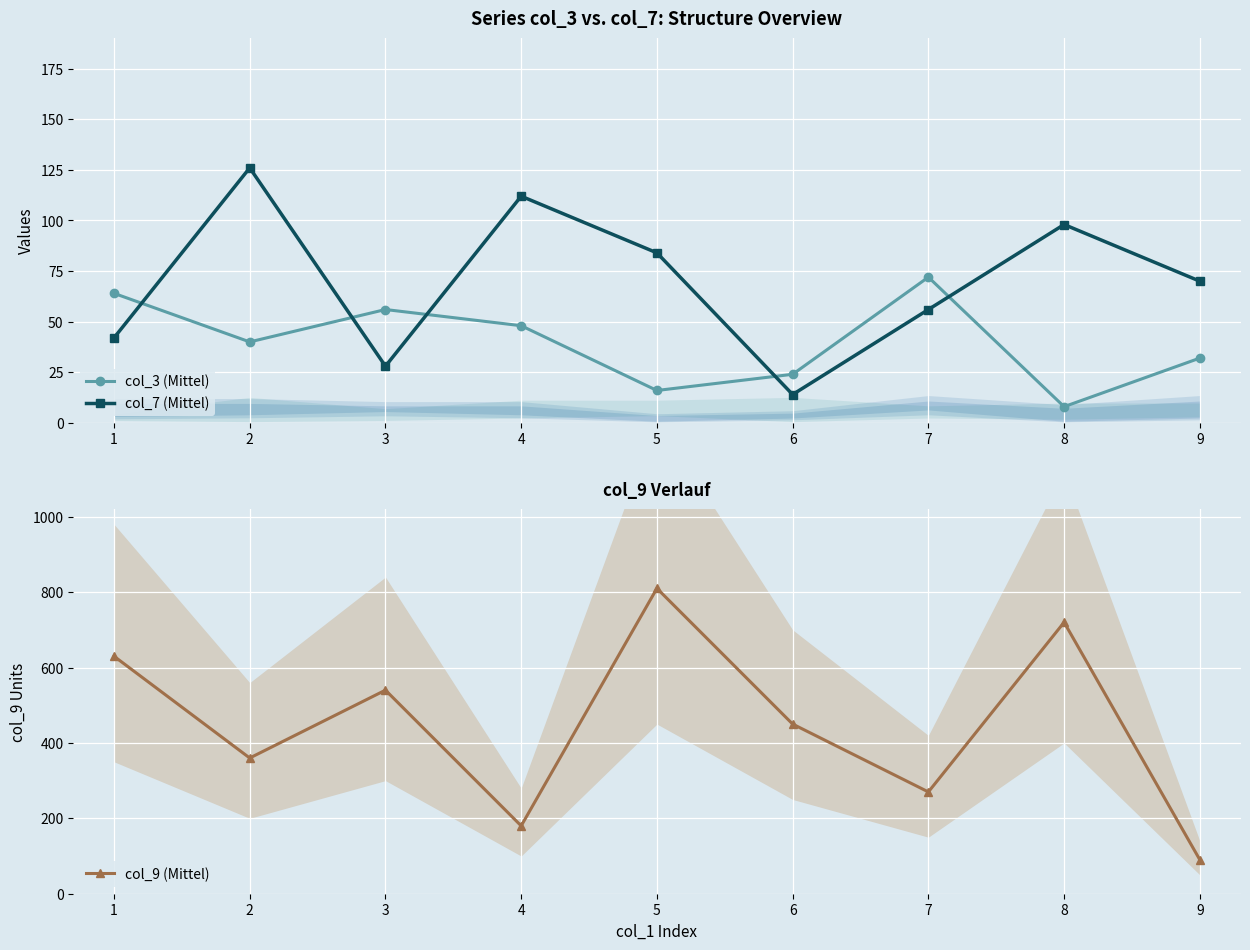

True or false: col_3 (Mittel) and col_7 (Mittel) intersect in this chart.

True